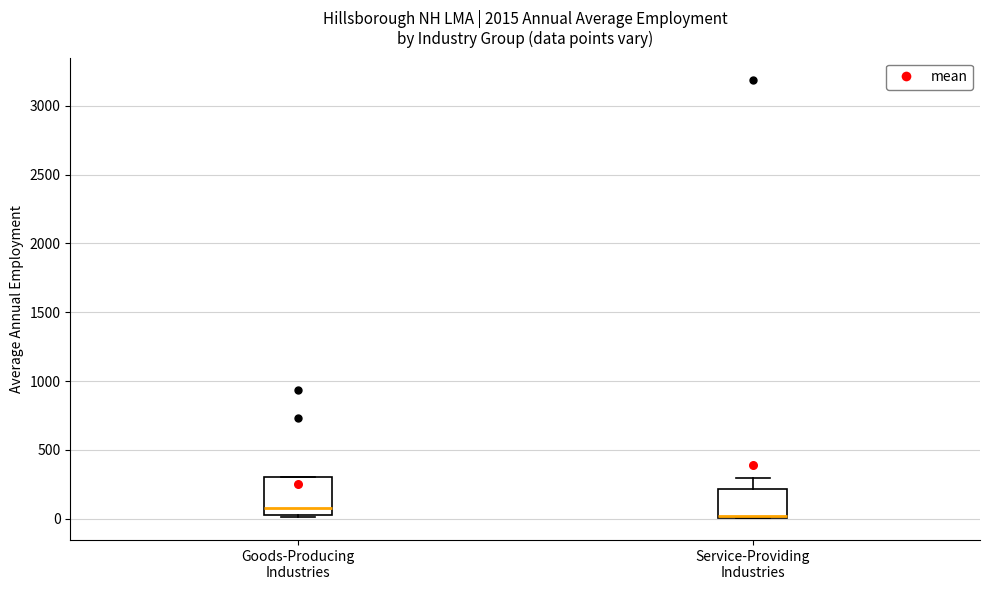

Reading left to right, transcribe this box plot: for each box, give where its median line is, the range the box spans, and where its two whiskers end, as read against the y-axis. The values are not printed on the chart, so give them approximately, as read against the axis.

Goods-Producing Industries: median 50 (just above the box's lower edge), box 50 to 300, whiskers 0 to 300
Service-Providing Industries: median 0, box 0 to 200, whiskers 0 to 300